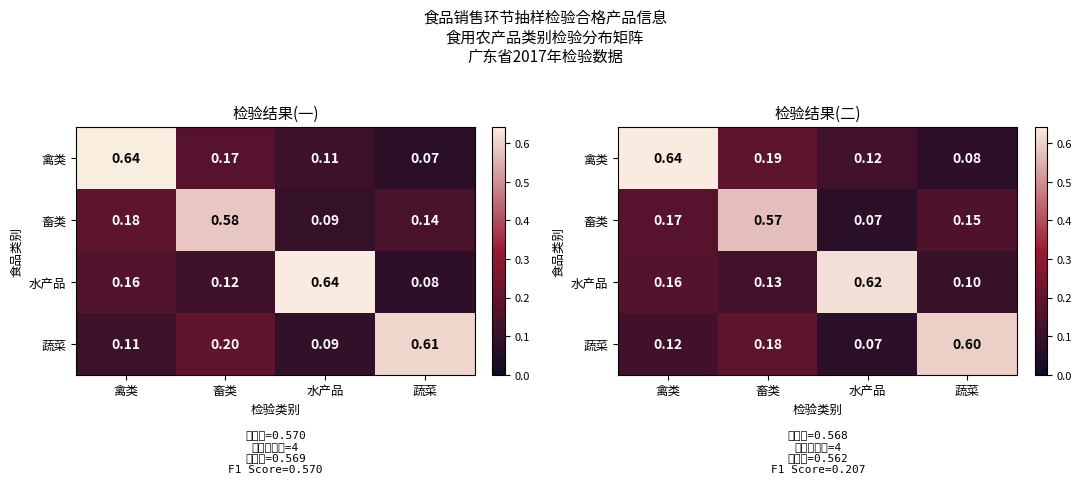

How many distinct data groups are displayed?

4